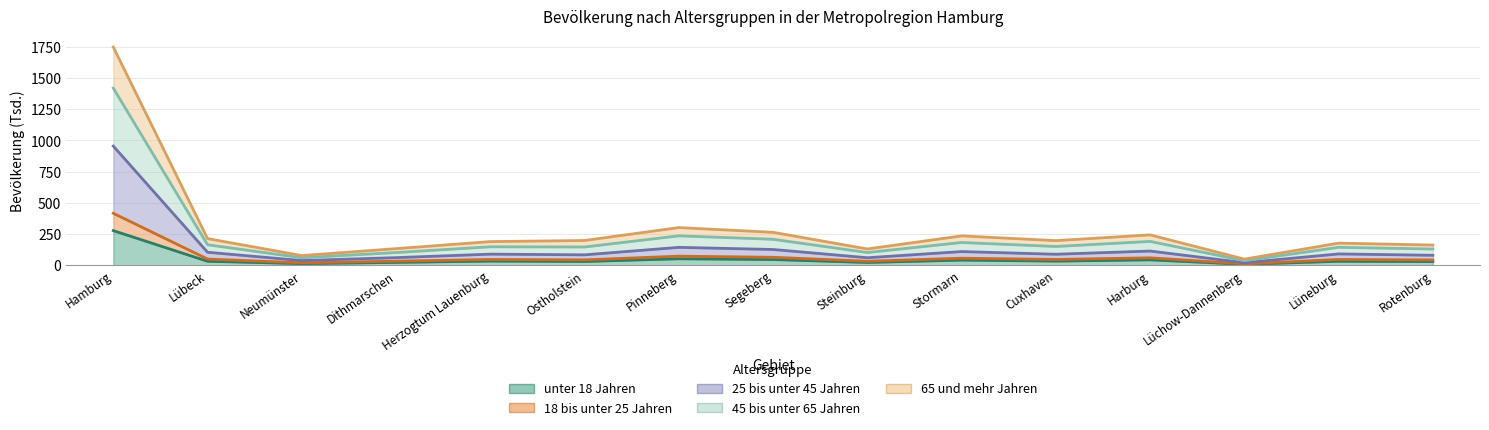

How many interior local valleys does the 25 bis unter 45 Jahren series have?

5